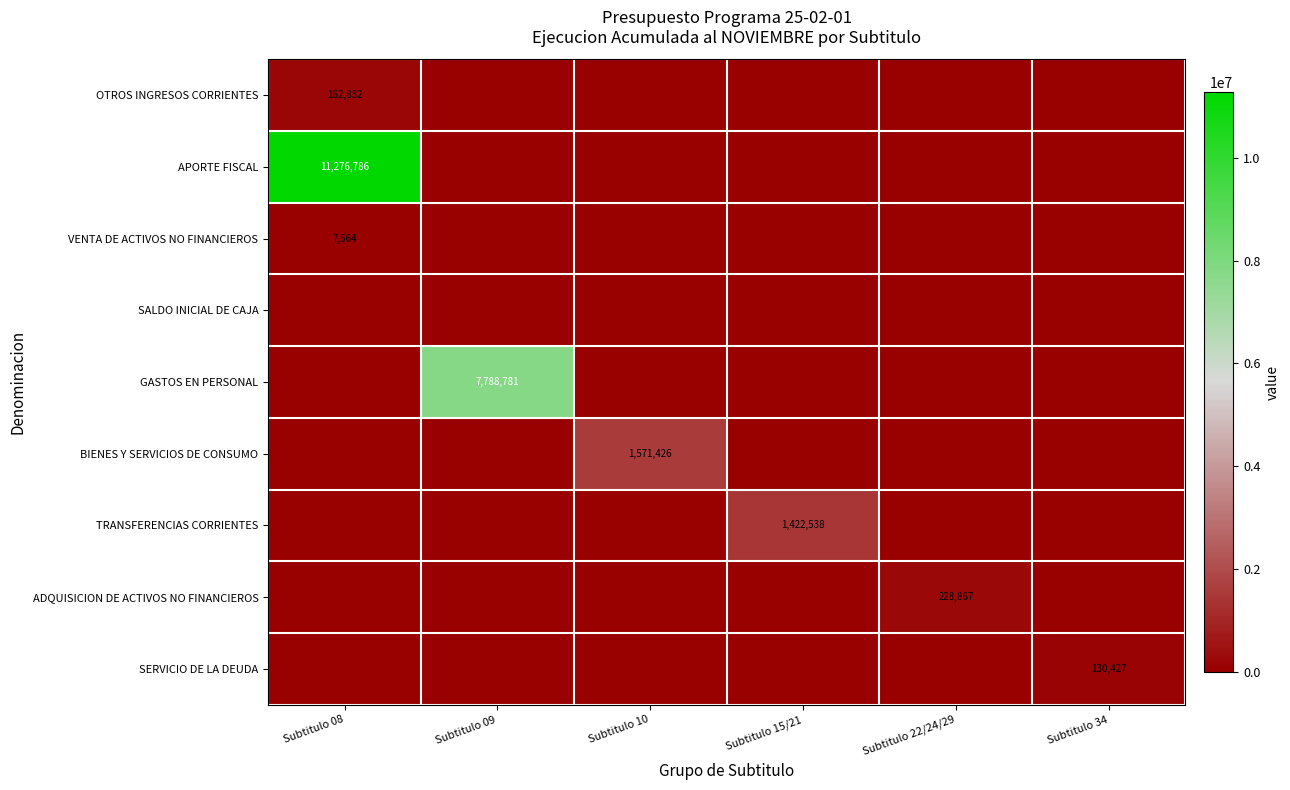

Which series has the widest spread of values?

APORTE FISCAL